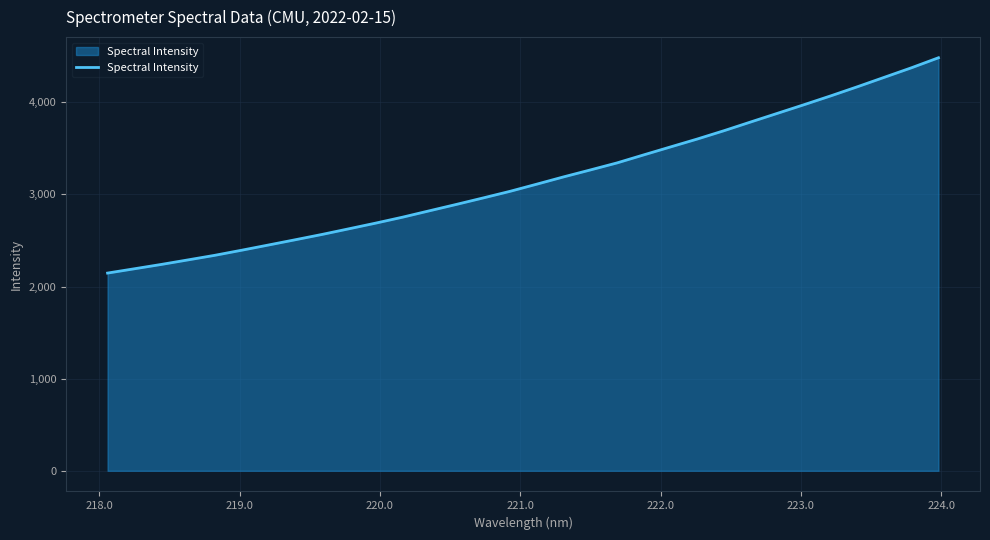

What is the smallest value displayed?

2146.0